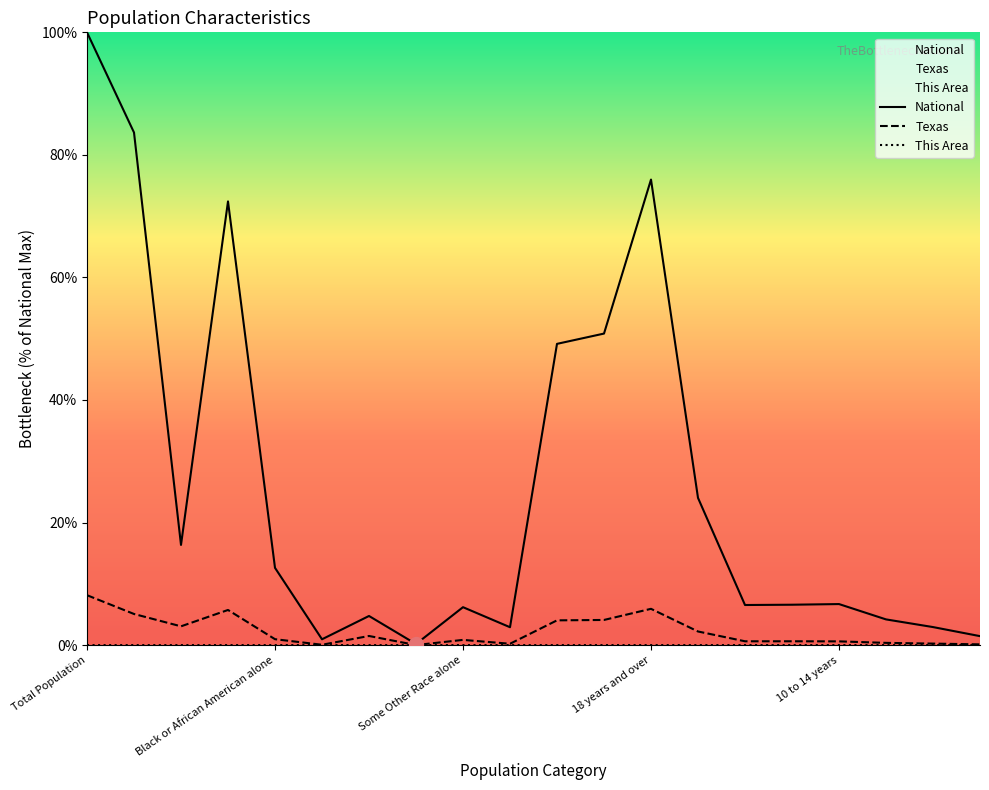

At which label does National reach its peak?

Total Population